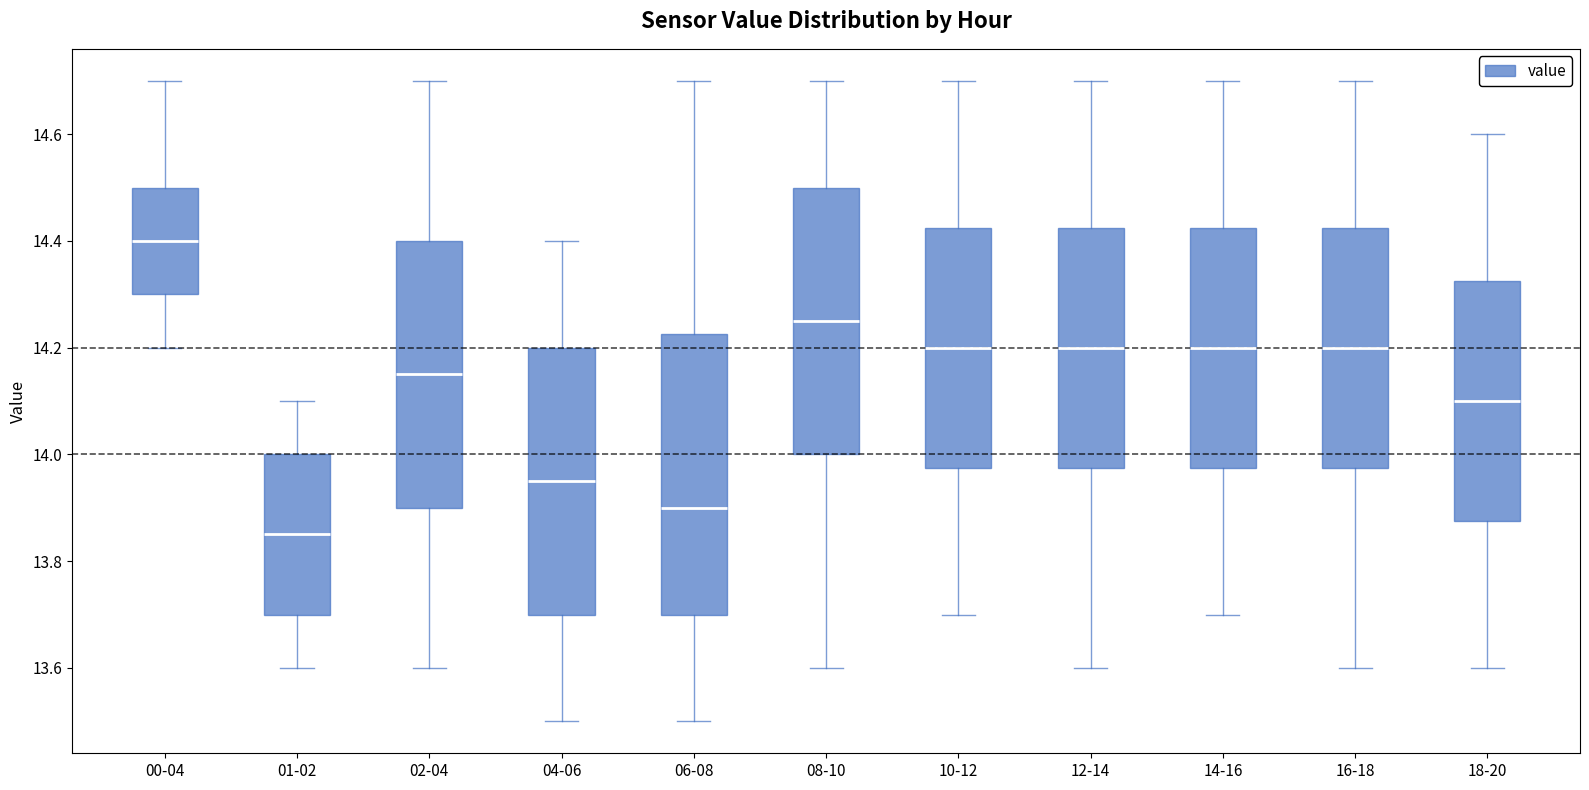

Reading left to right, read every box against the y-axis: the position of its median line, the range the box covers, and the ends of its whiskers. The values are not printed on the chart, so give them approximately, as read against the axis.

00-04: median 14.40, box 14.30 to 14.50, whiskers 14.20 to 14.70
01-02: median 13.86, box 13.70 to 14.00, whiskers 13.60 to 14.10
02-04: median 14.16, box 13.90 to 14.40, whiskers 13.60 to 14.70
04-06: median 13.96, box 13.70 to 14.20, whiskers 13.50 to 14.40
06-08: median 13.90, box 13.70 to 14.22, whiskers 13.50 to 14.70
08-10: median 14.26, box 14.00 to 14.50, whiskers 13.60 to 14.70
10-12: median 14.20, box 13.98 to 14.42, whiskers 13.70 to 14.70
12-14: median 14.20, box 13.98 to 14.42, whiskers 13.60 to 14.70
14-16: median 14.20, box 13.98 to 14.42, whiskers 13.70 to 14.70
16-18: median 14.20, box 13.98 to 14.42, whiskers 13.60 to 14.70
18-20: median 14.10, box 13.88 to 14.32, whiskers 13.60 to 14.60